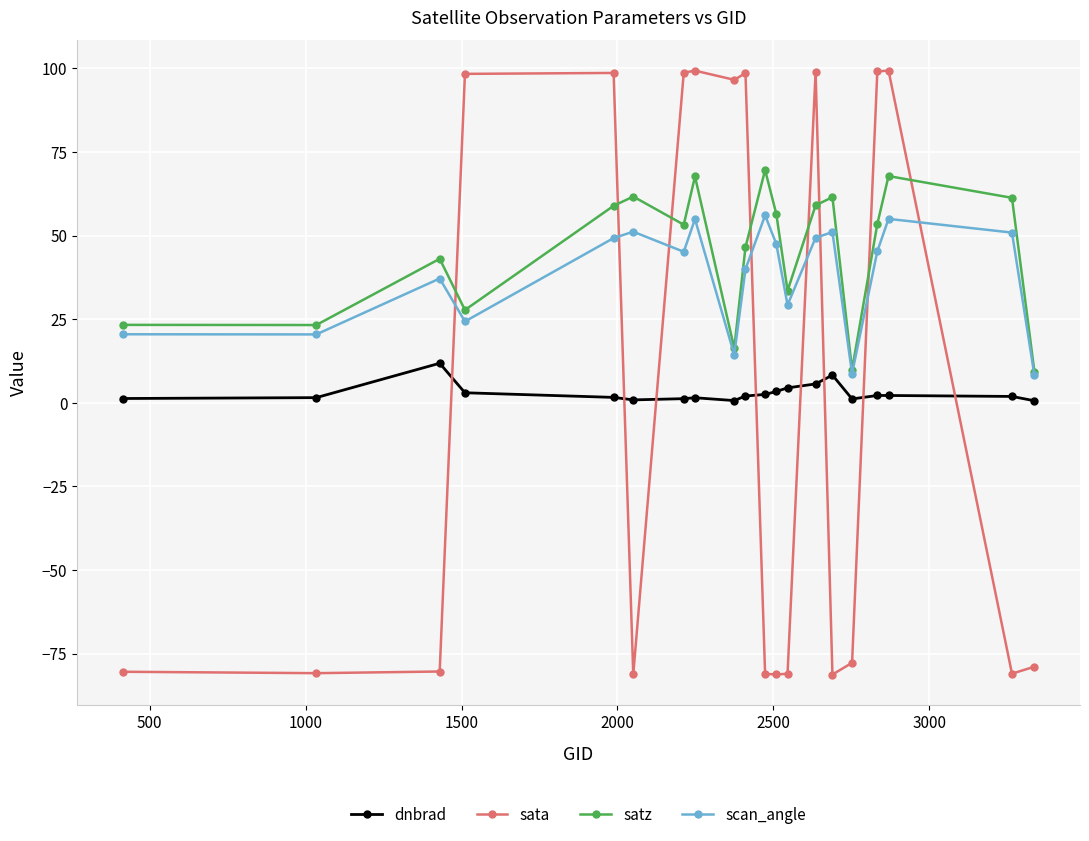

How many intersections are there between sata and dnbrad?

8